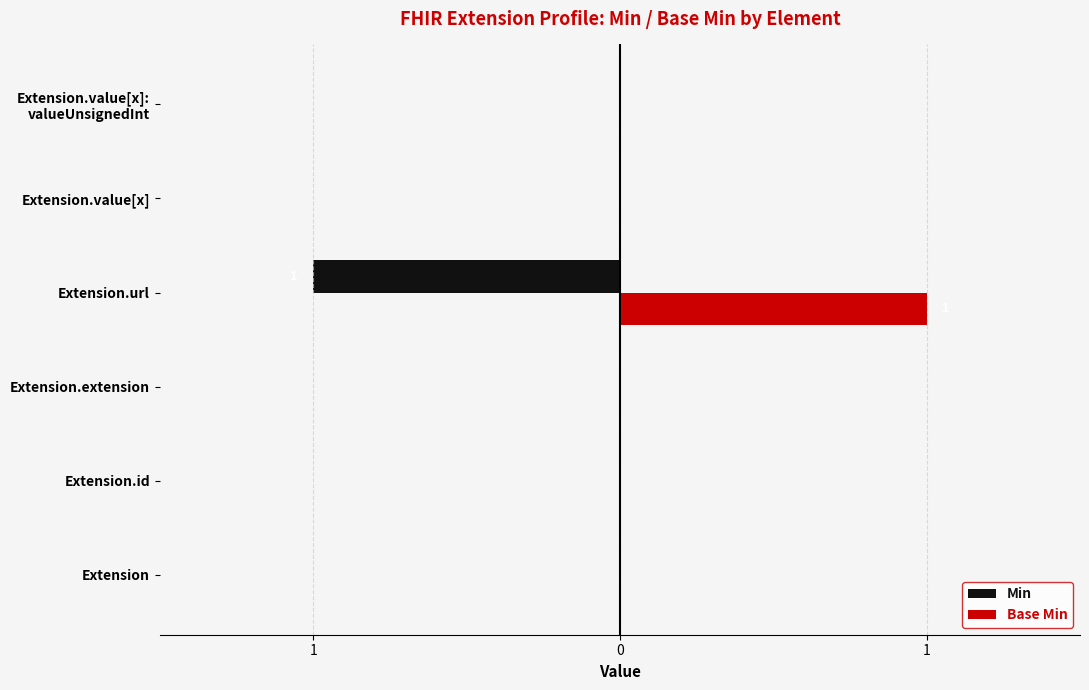

What are all the series names shown in the legend?

Min, Base Min